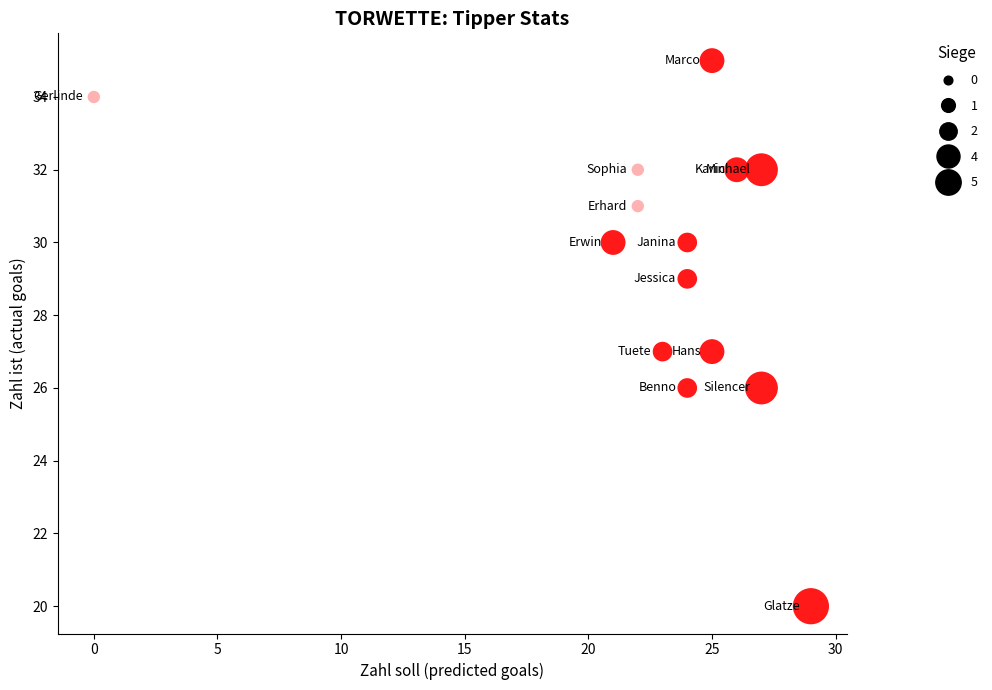

What is the range of Y values (max minus min)?

15